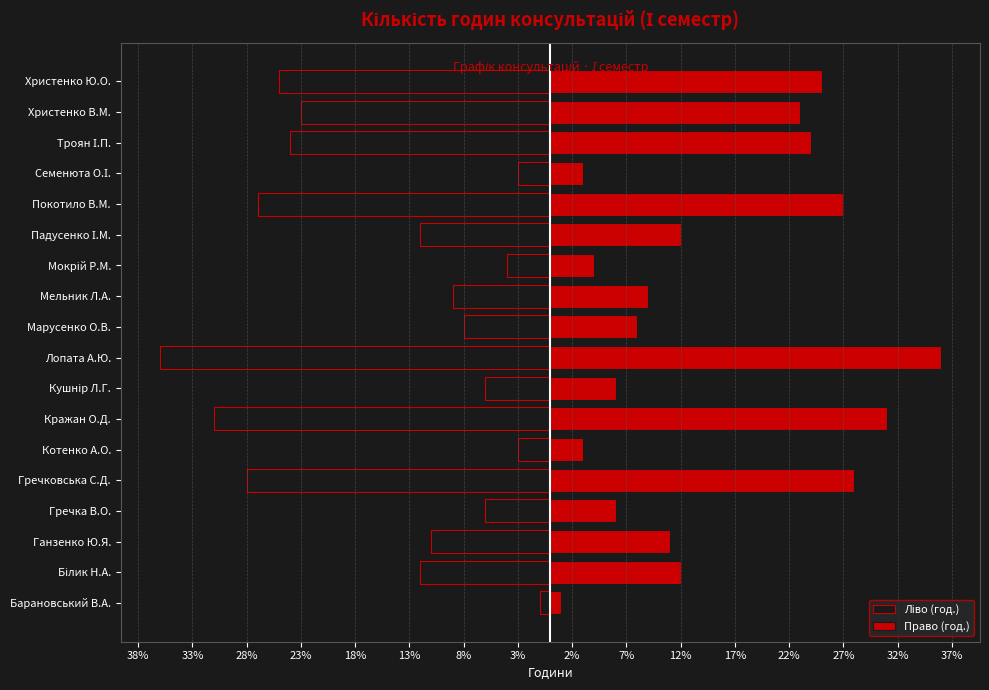

How many groups of bars are there?

18